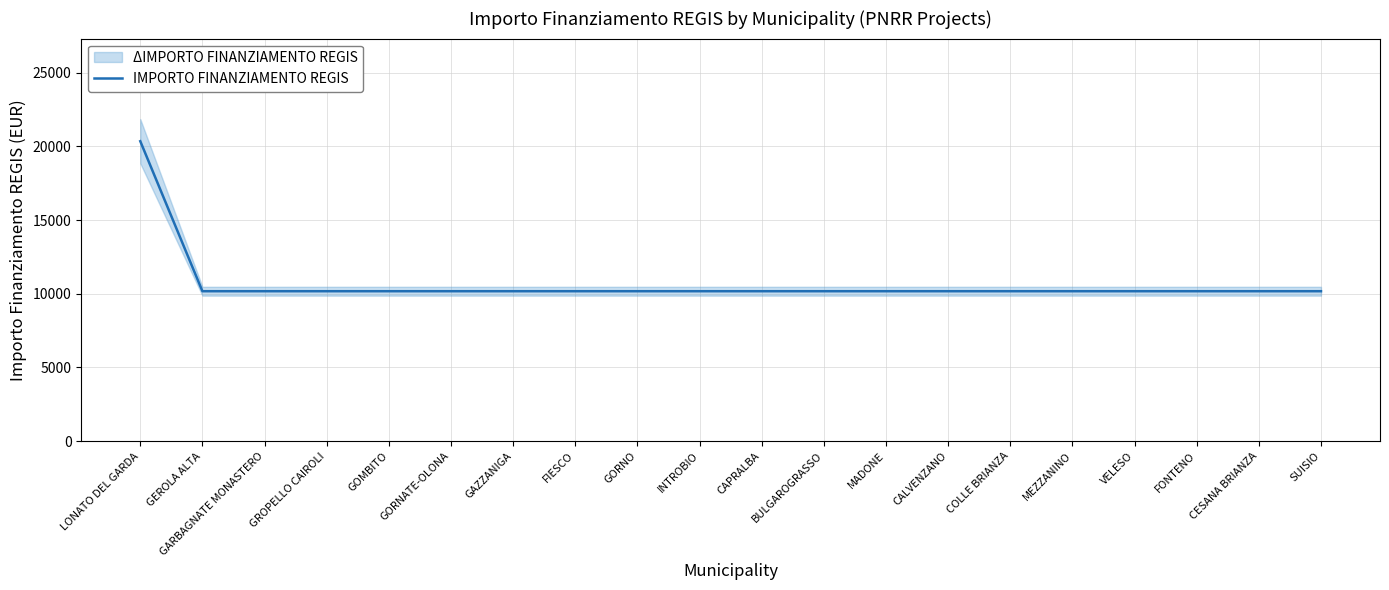

What is the maximum value shown in the chart?

20344